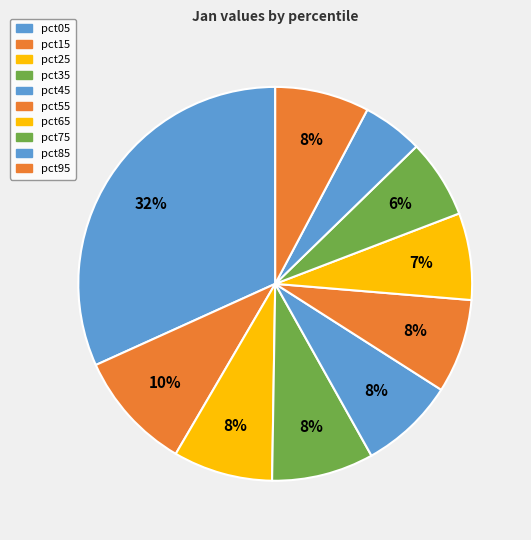

What is the smallest slice in the pie chart?

pct85